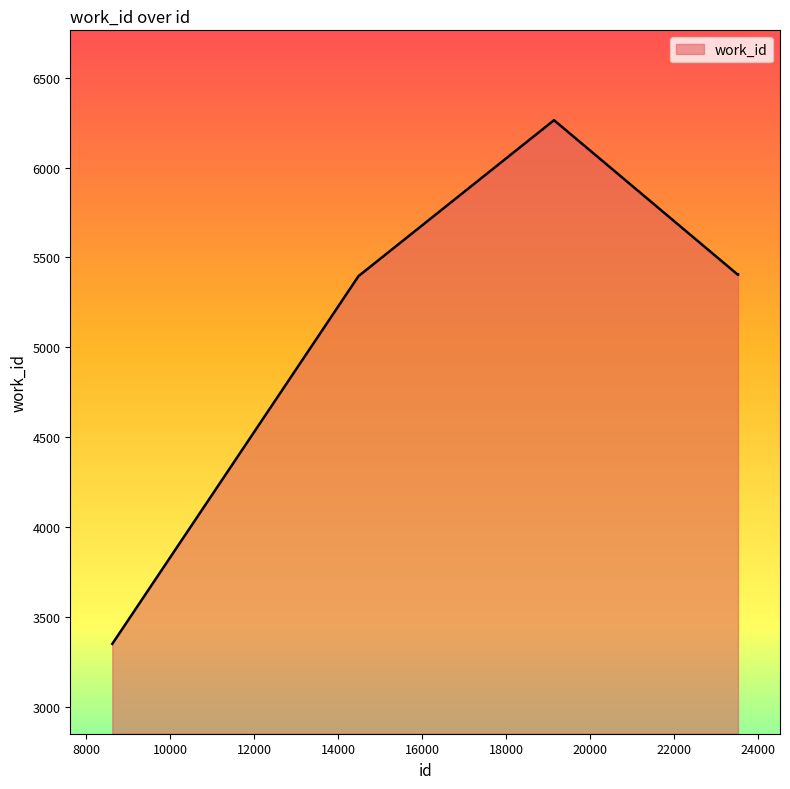

What is the difference between the second highest and second lowest values?

10